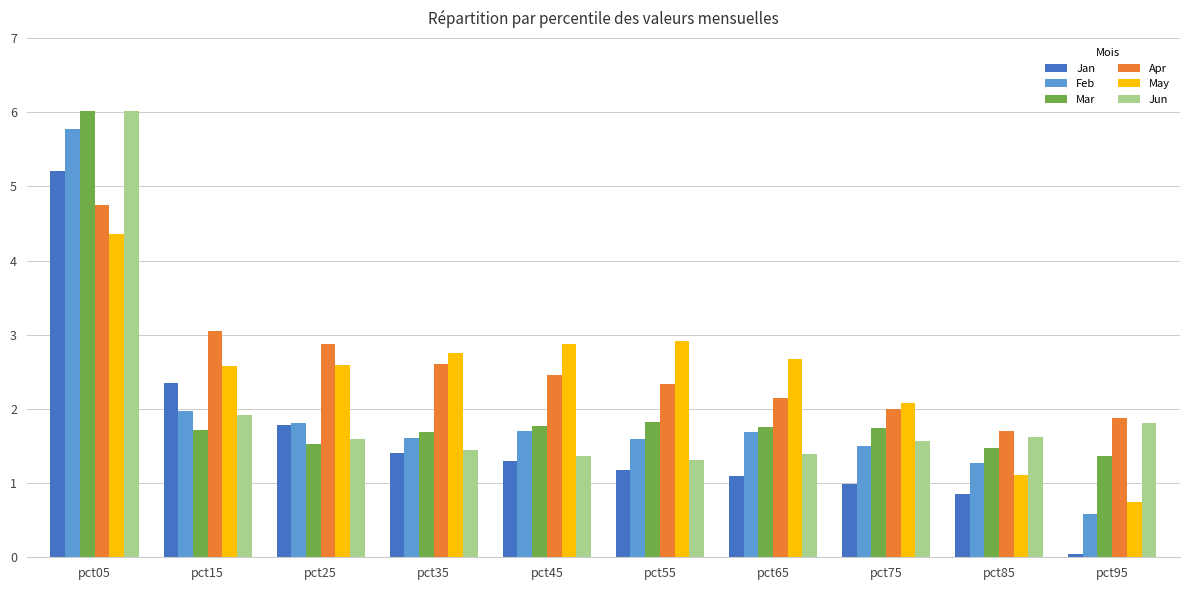

Which series has the widest spread of values?

Feb